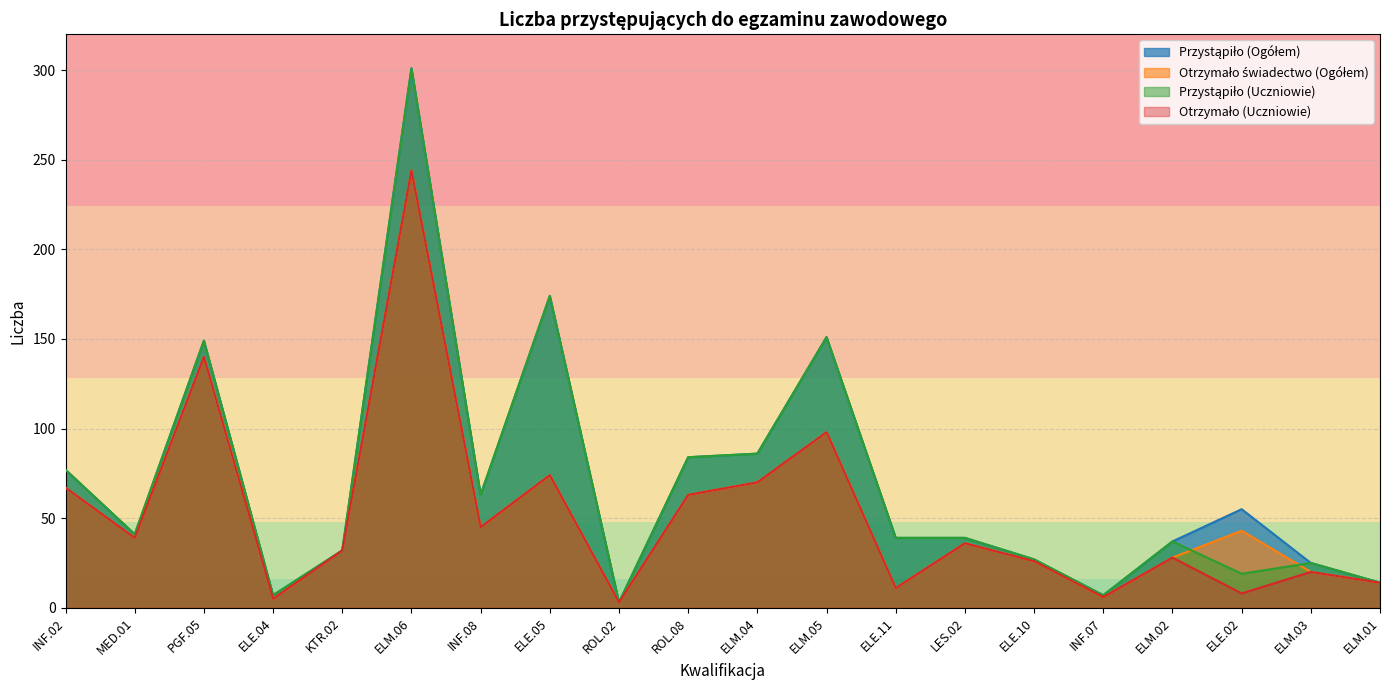

What is the label of the 9th point from the left?

ROL.02